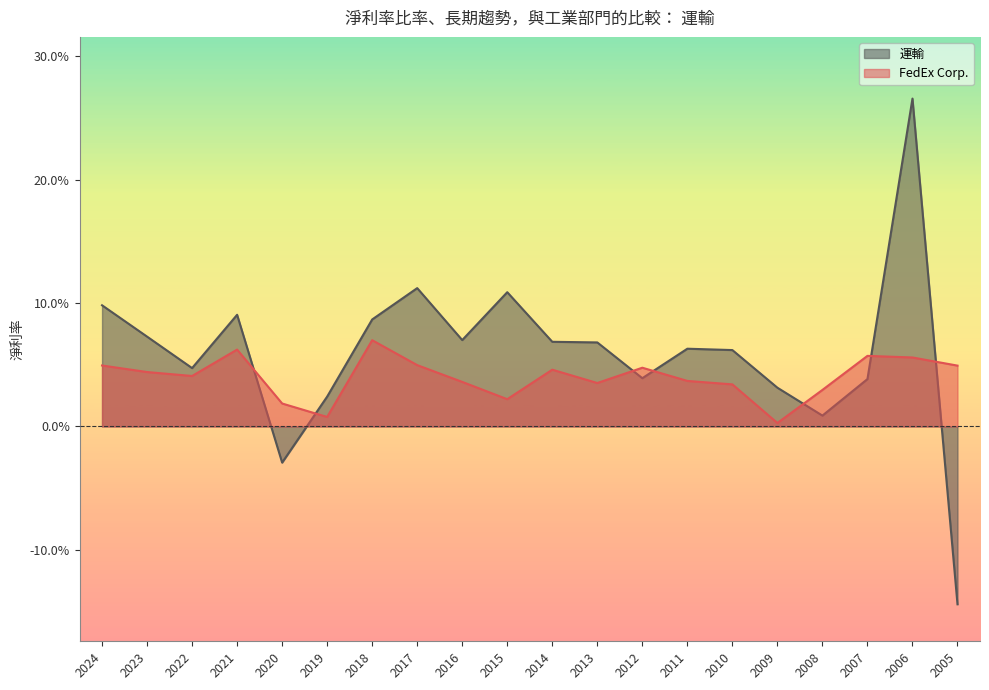

Rank the series at 2008 from highest to lowest value.

FedEx Corp., 運輸